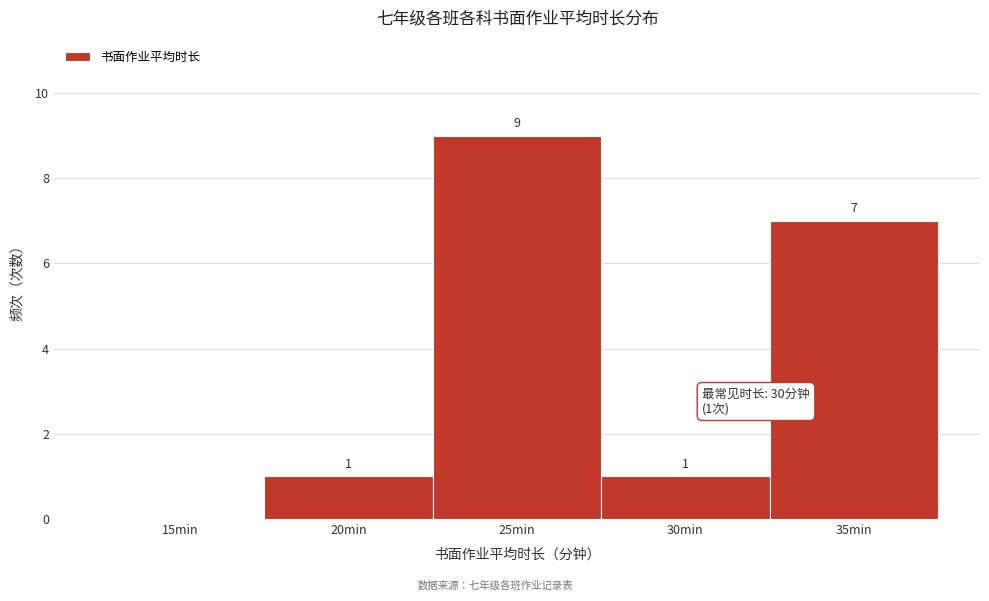

Reading right to left, list all the values displayed in this chart.

35min=7	30min=1	25min=9	20min=1	15min=0